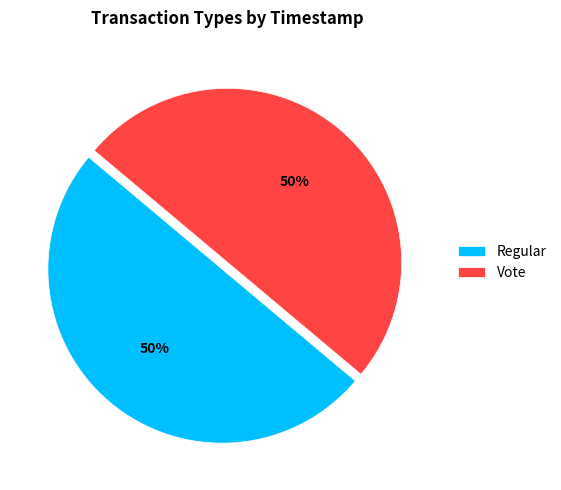

To the nearest percent, what is the combined percentage of Vote and Regular?

100%